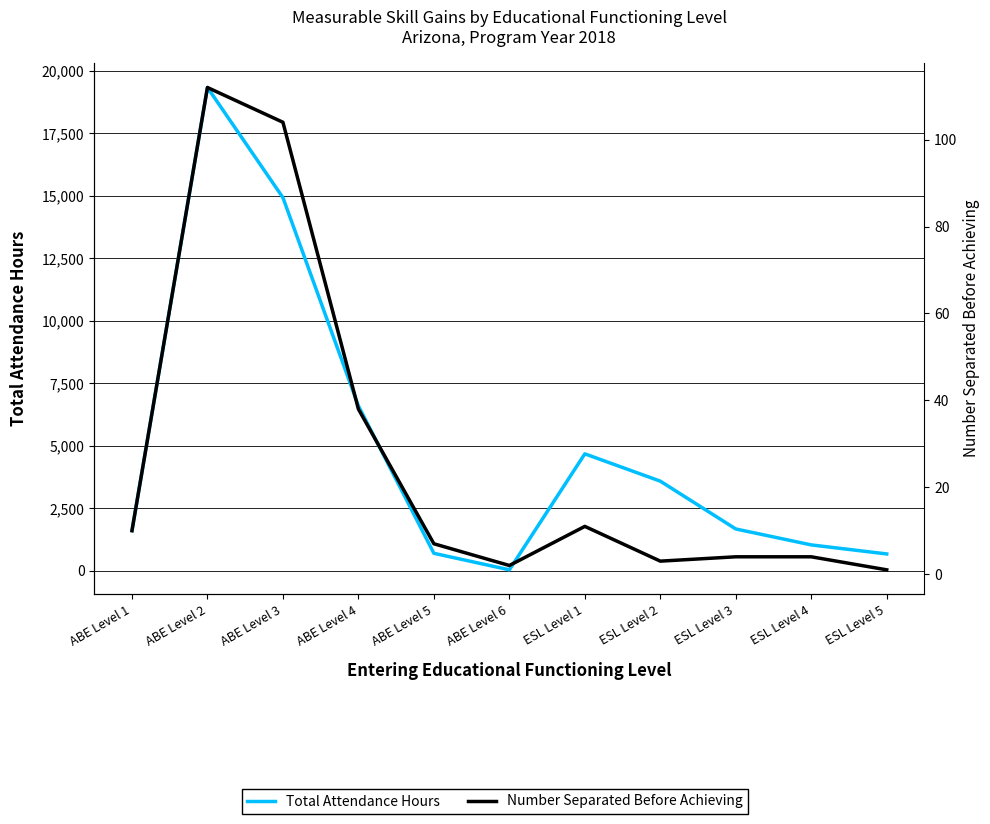

In Total Attendance Hours, how many points are lower than both neighbors (excluding endpoints)?

1